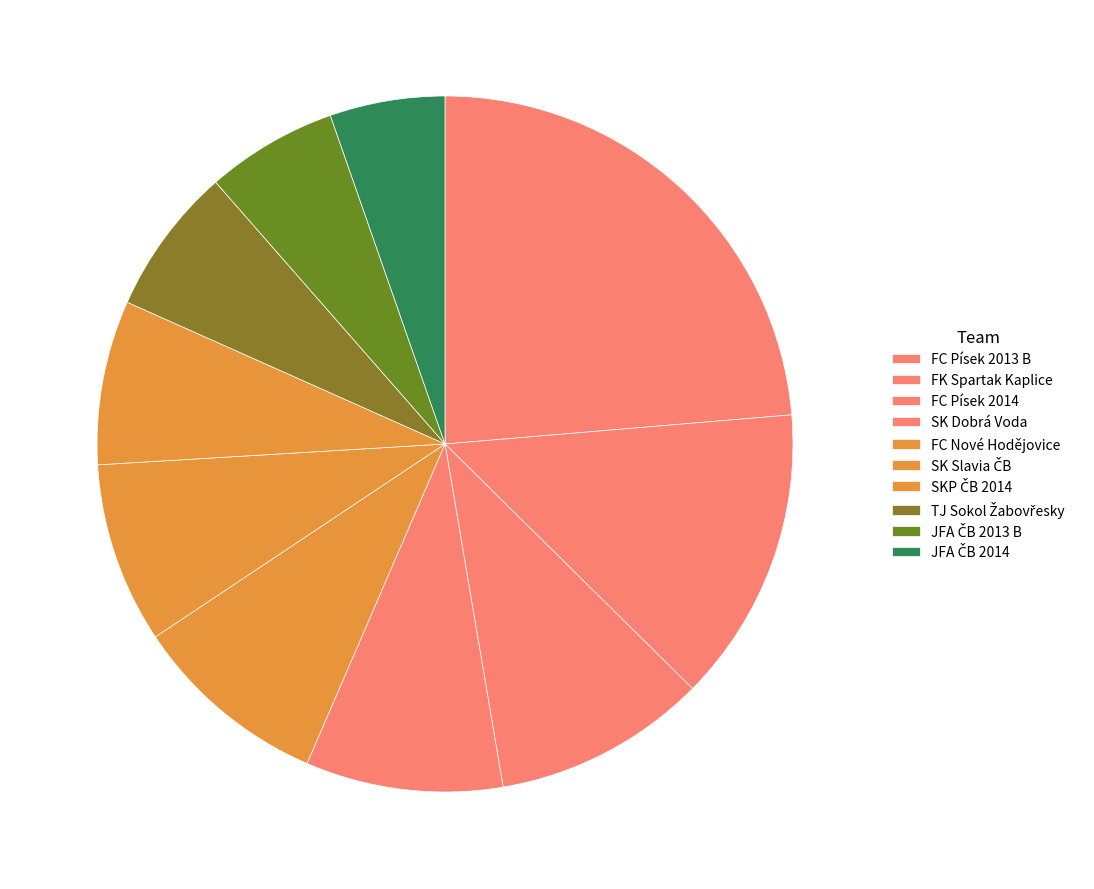

How many segments does this pie chart have?

10